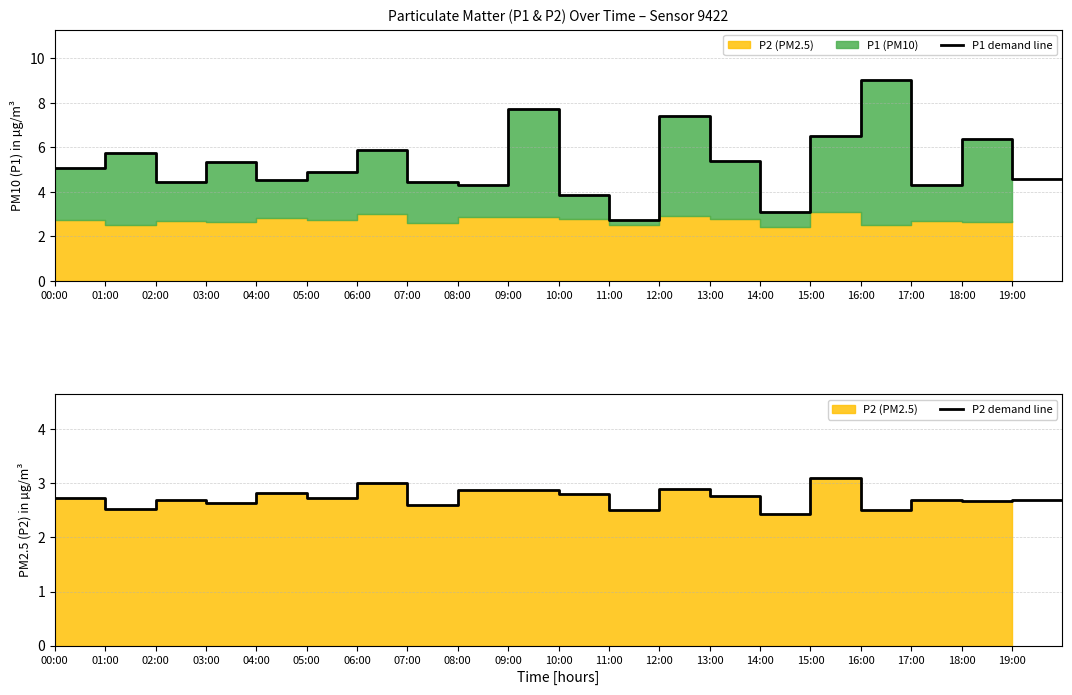

List the series in order of their peak value, lowest first.

P2 demand line, P1 demand line